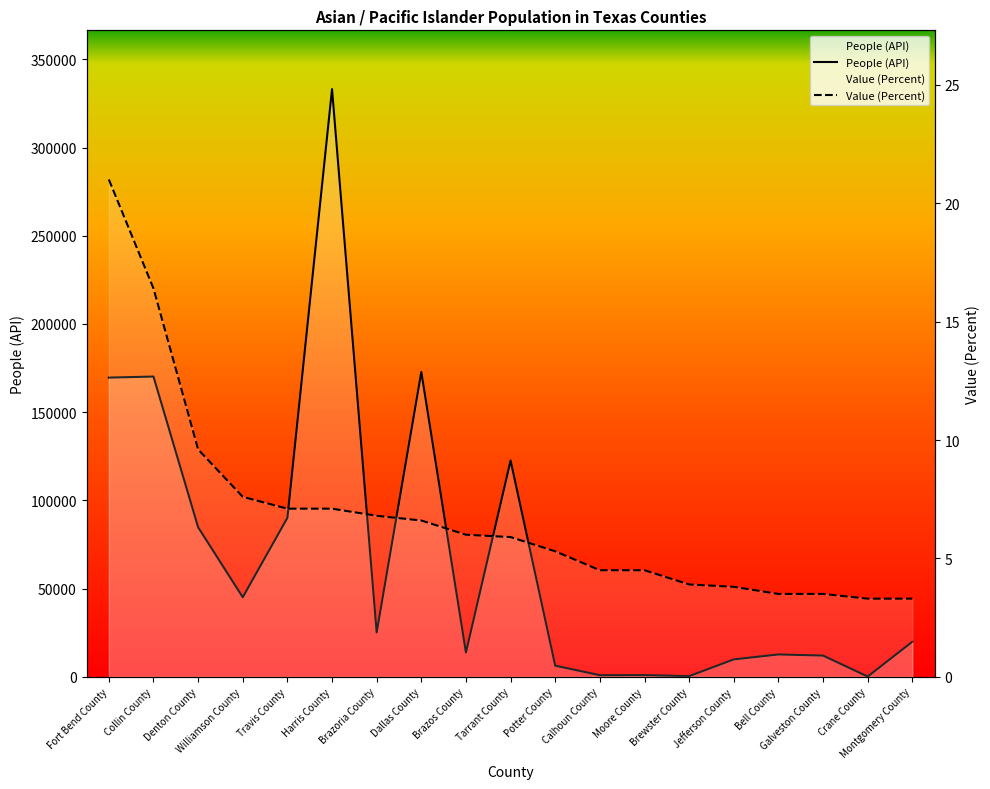

What position from the right is Calhoun County?

8